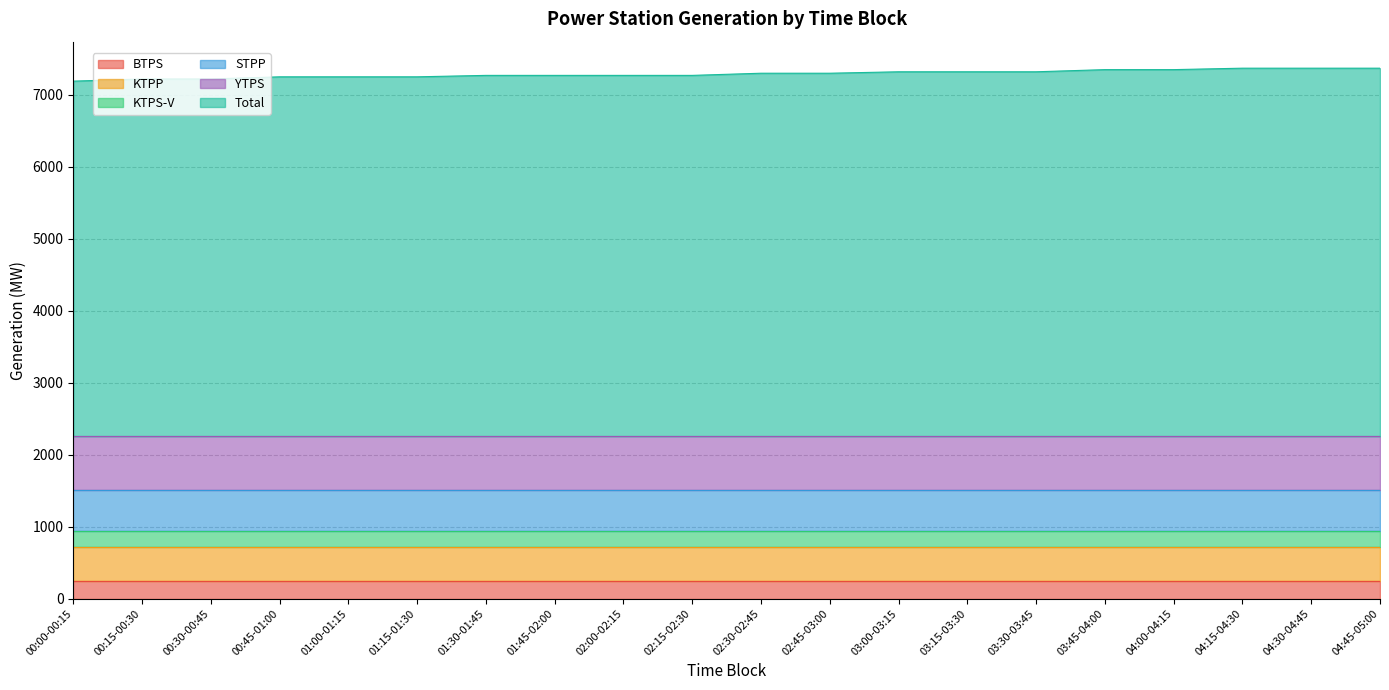

Does the chart have visible grid lines?

Yes